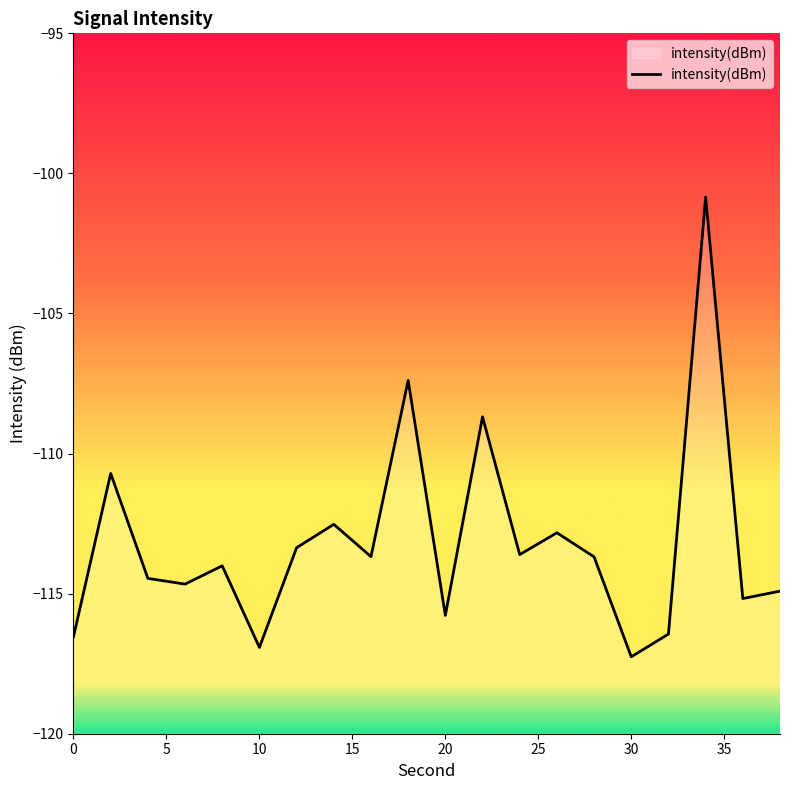

What is the difference between the values at 19 and 10?

0.9